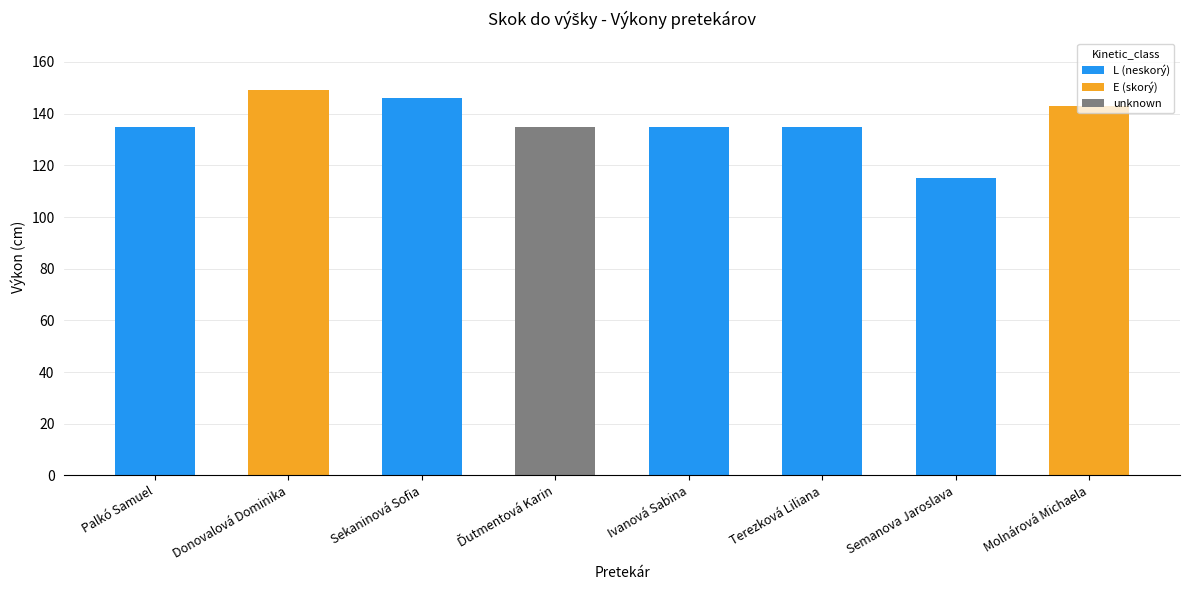

The value at Ivanová Sabina is 211. True or false?

False